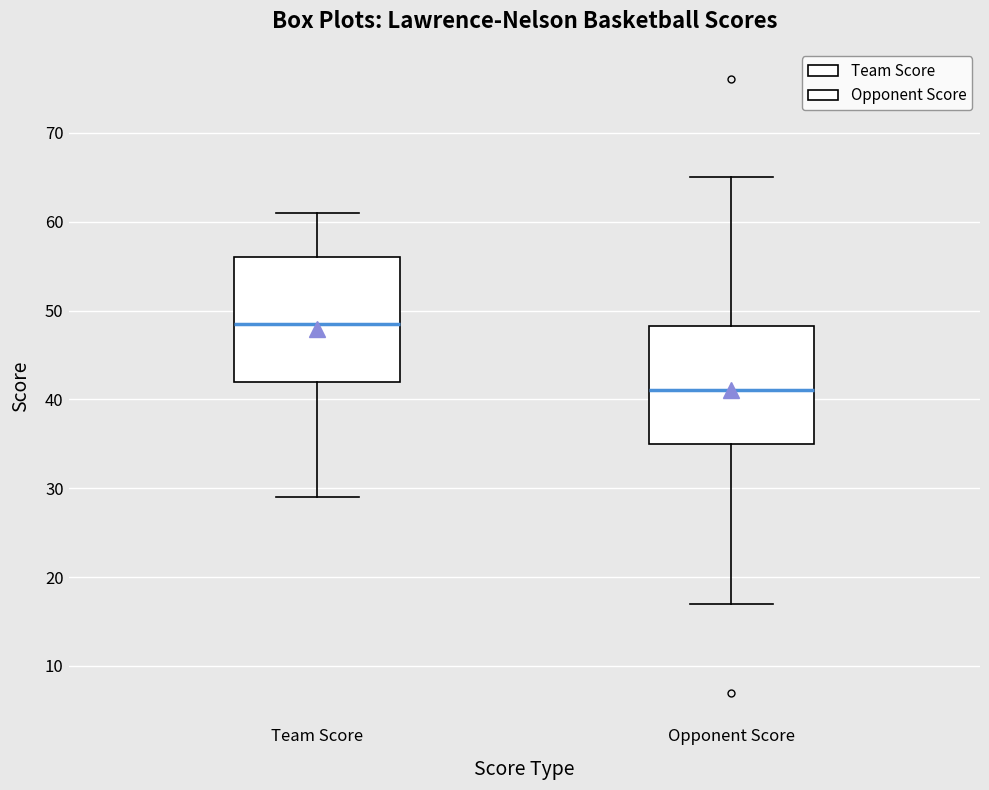

Reading left to right, transcribe this box plot: for each box, give where its median line is, the range the box spans, and where its two whiskers end, as read against the y-axis. The values are not printed on the chart, so give them approximately, as read against the axis.

Team Score: median 49, box 42 to 56, whiskers 29 to 61
Opponent Score: median 41, box 35 to 48, whiskers 17 to 65